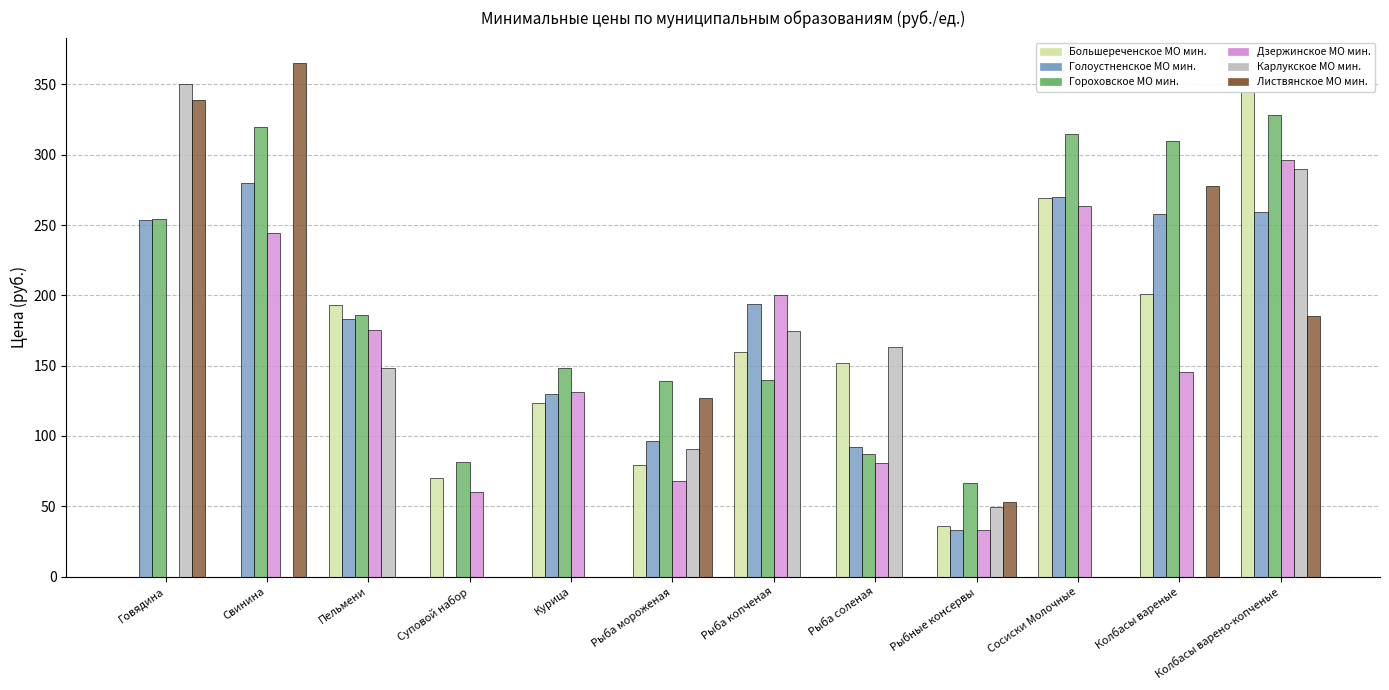

What is the sum of the Голоустненское МО мин. values at Колбасы варено-копченые and Пельмени?

442.0